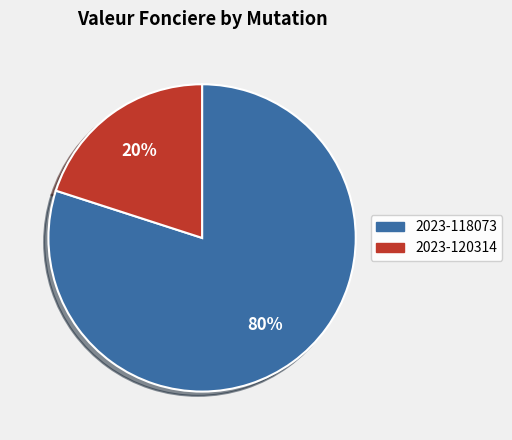

Is 2023-118073 the majority of the pie?

Yes